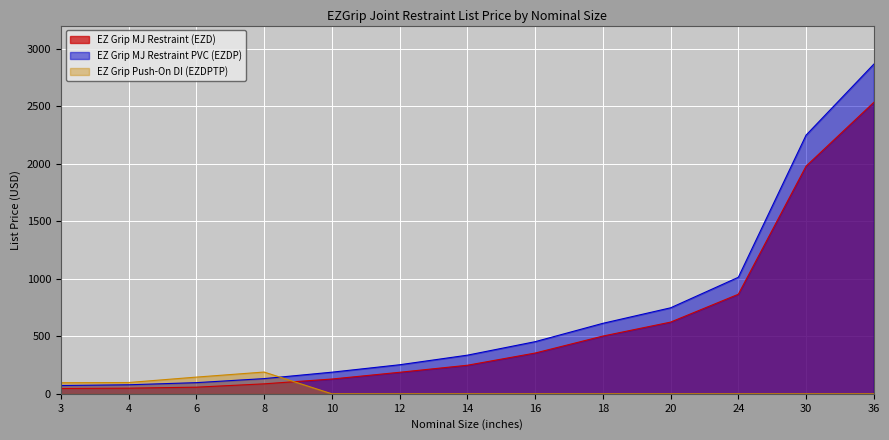

What is the spread (max minus min) of values at 24?

1012.5